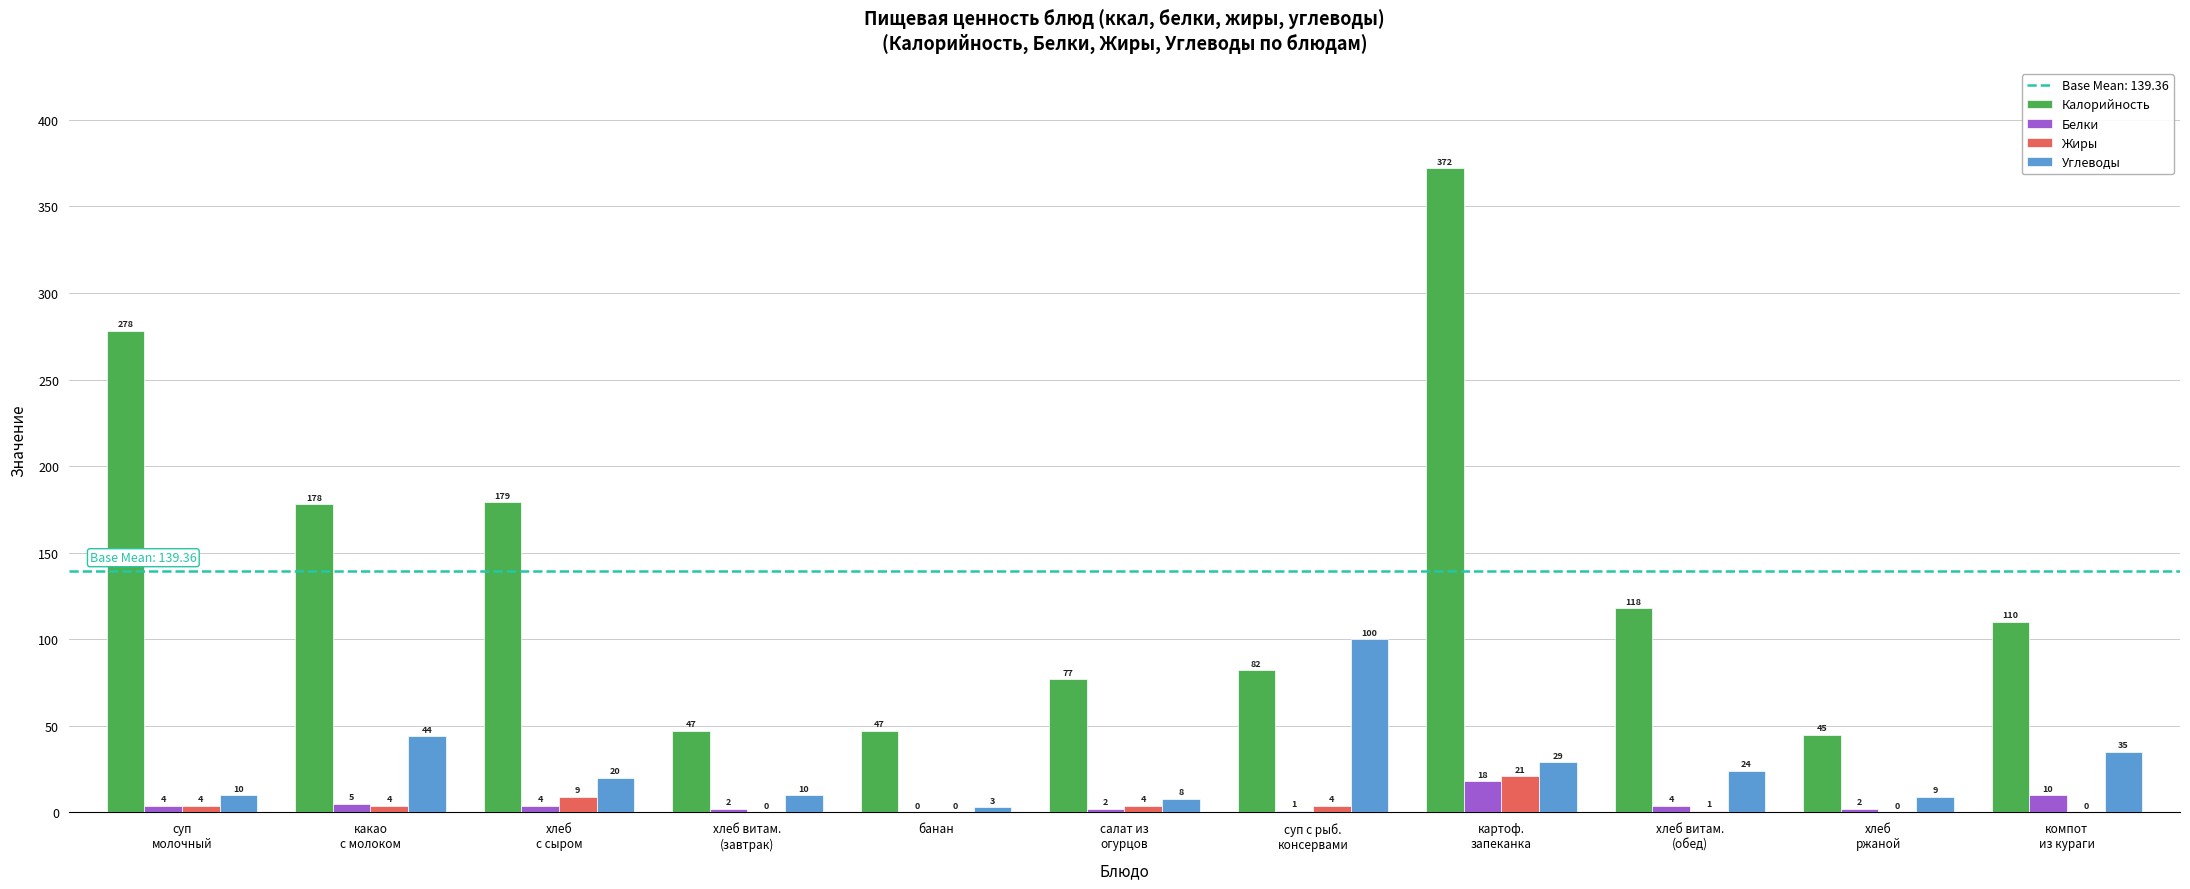

Is the value of Углеводы at хлеб витам.
(завтрак) greater than the value of Белки at хлеб
ржаной?

Yes